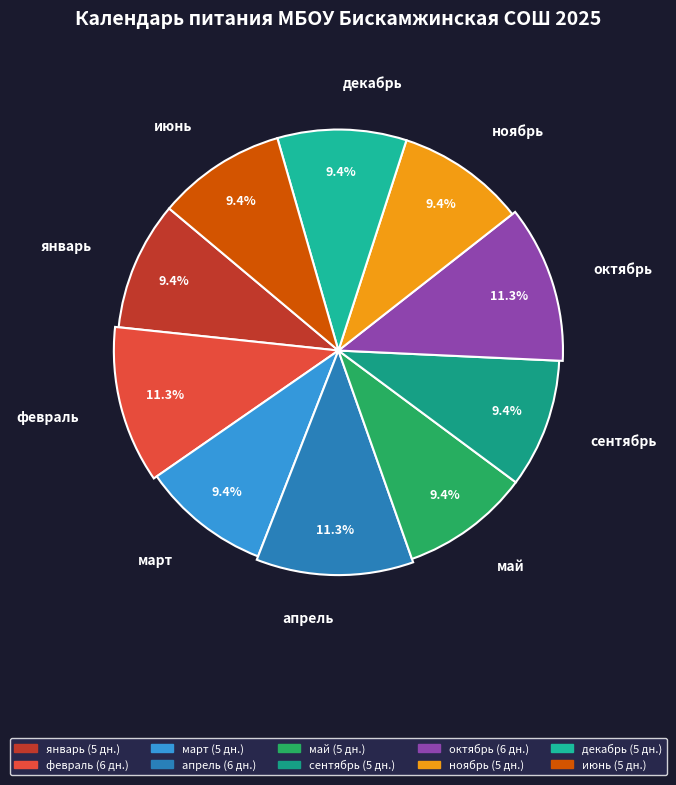

Rank the categories by value from highest to lowest.

февраль, апрель, октябрь, январь, март, май, сентябрь, ноябрь, декабрь, июнь